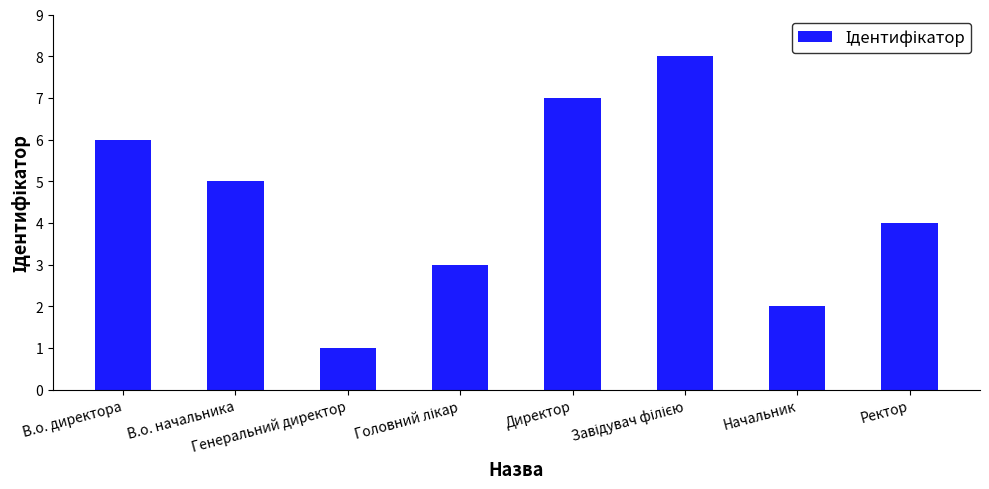

How many bars are there in total?

8